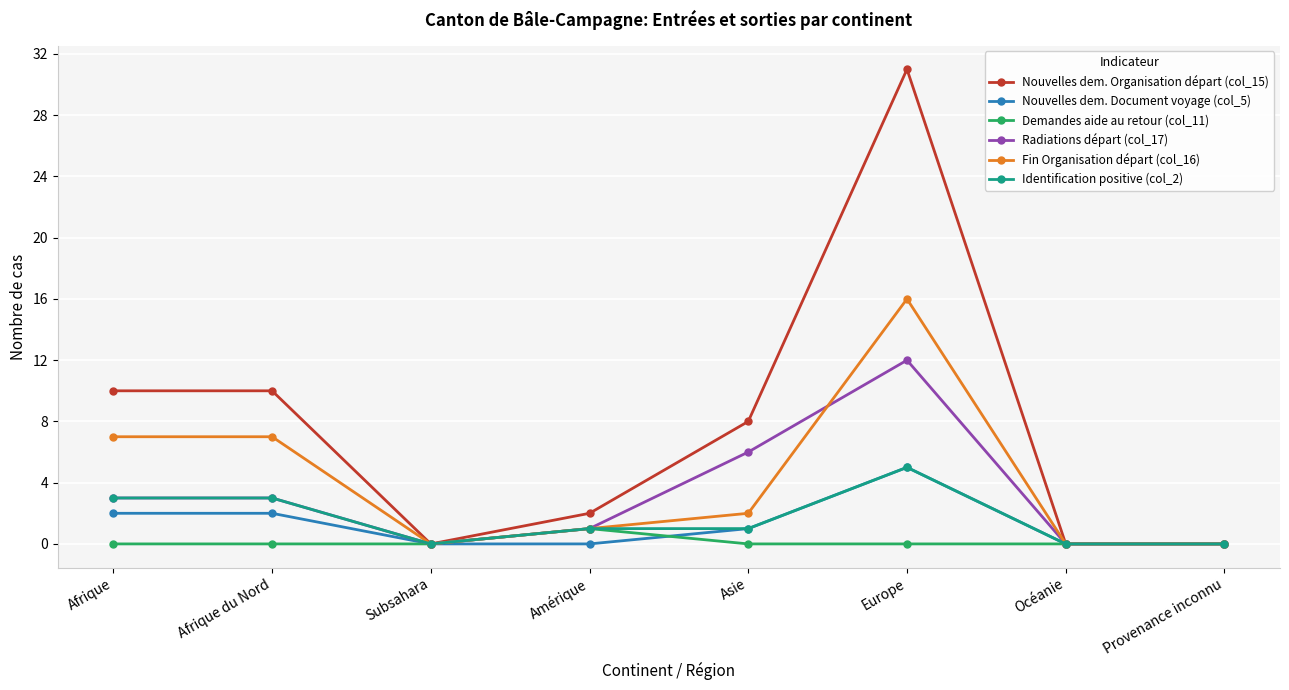

What is the approximate value of Radiations départ (col_17) at Afrique du Nord?

3